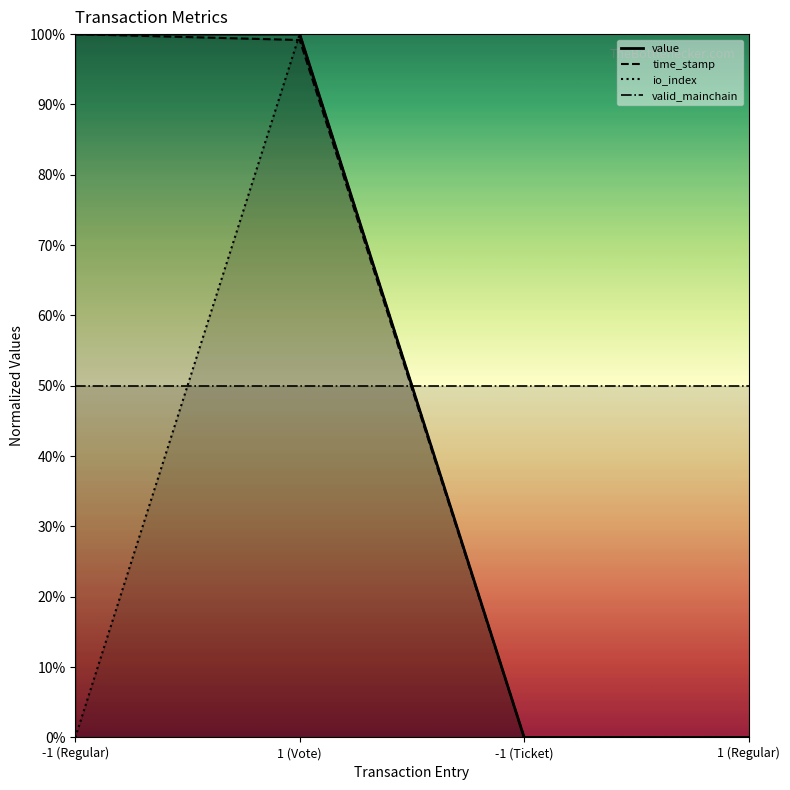

Which has a higher value, 1 (Regular) or -1 (Regular)?

-1 (Regular)